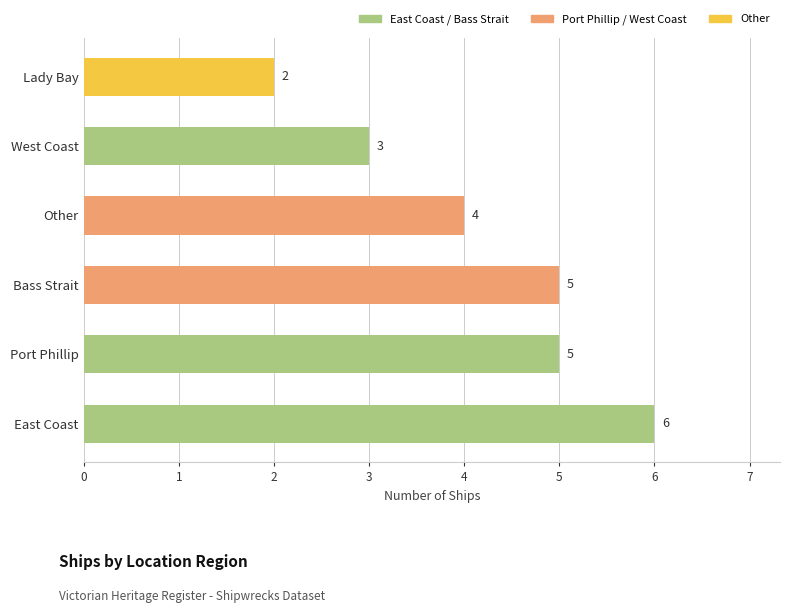

How many distinct data groups are displayed?

1